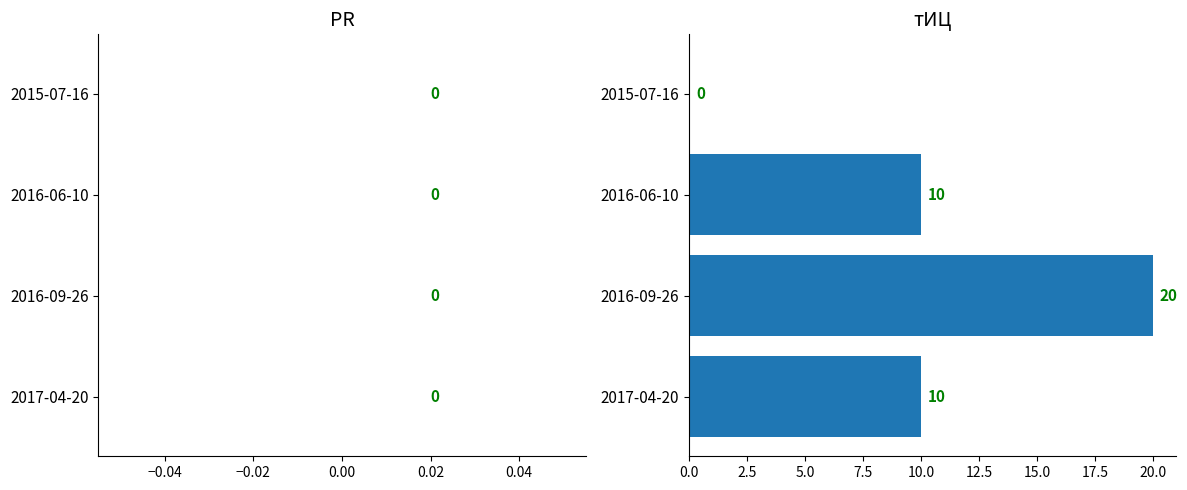

At which category does the chart reach its peak across all series?

2016-09-26